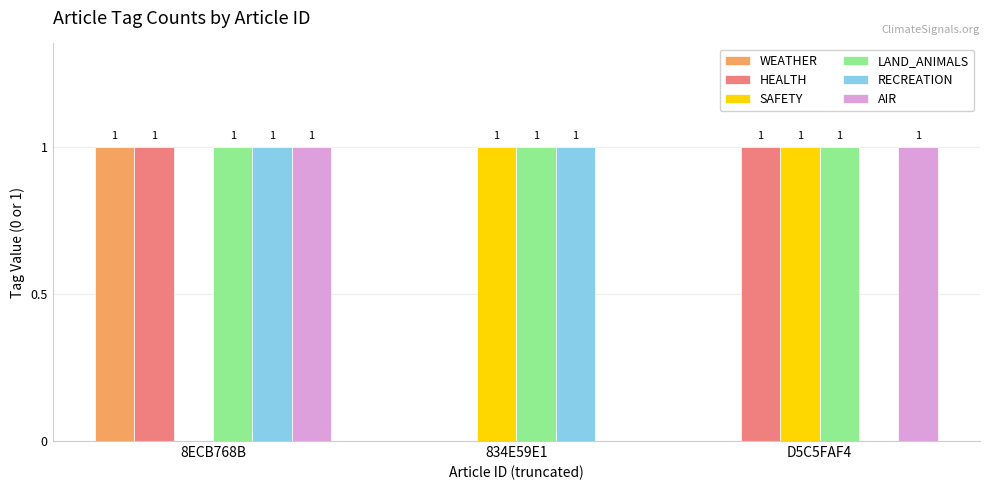

Reading left to right, extract all data points from this chart.

WEATHER: 1	0	0
HEALTH: 1	0	1
SAFETY: 0	1	1
LAND_ANIMALS: 1	1	1
RECREATION: 1	1	0
AIR: 1	0	1